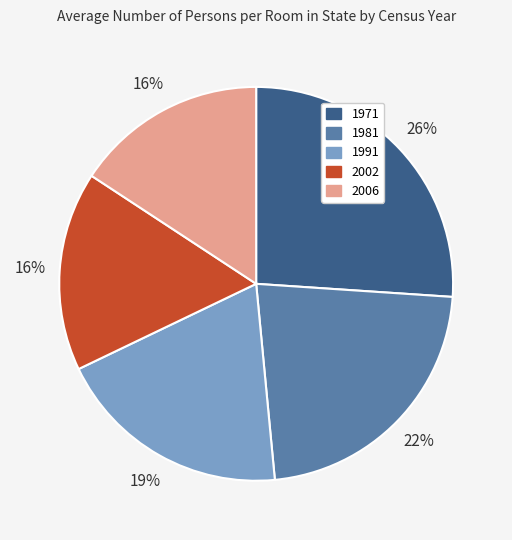

To the nearest percent, what portion does 2006 represent?

16%